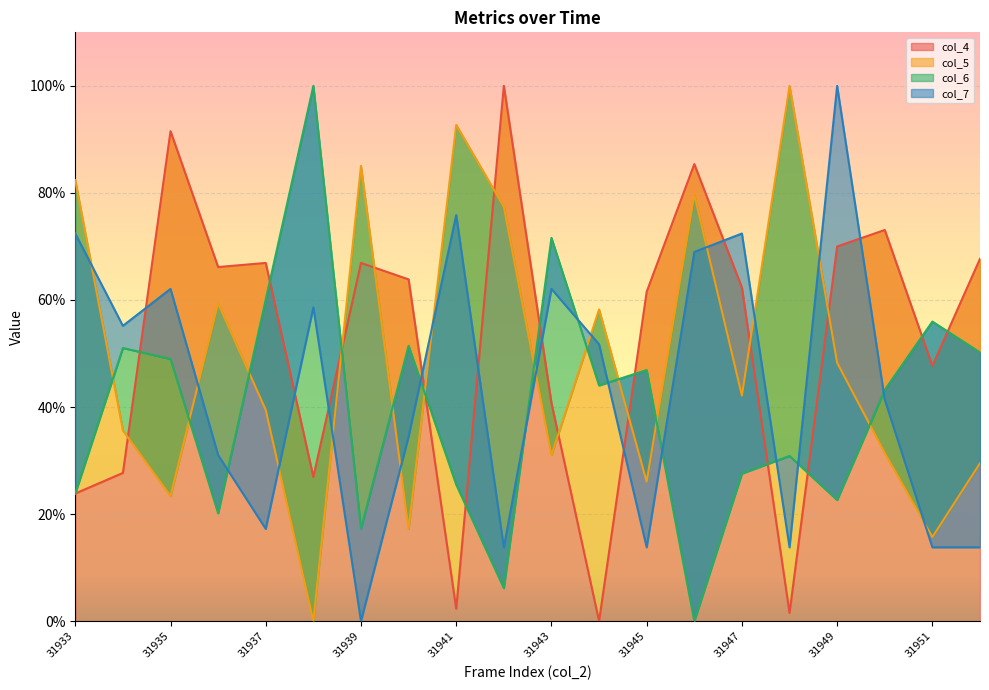

At which category is the sum across all series the highest?

31949